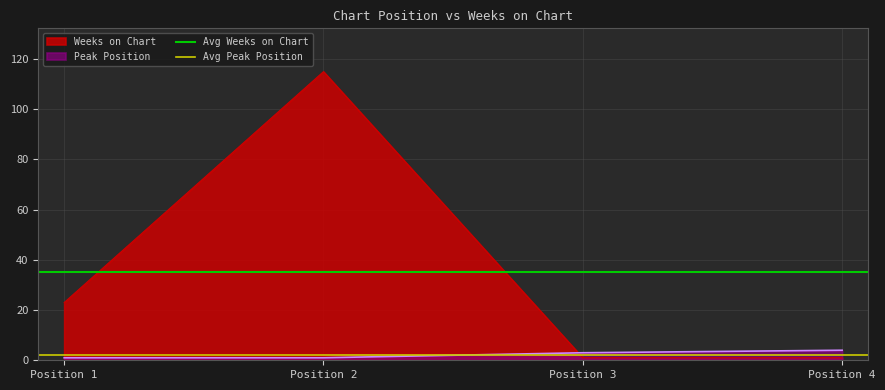

The value of Weeks on Chart at Position 2 is 115. True or false?

True